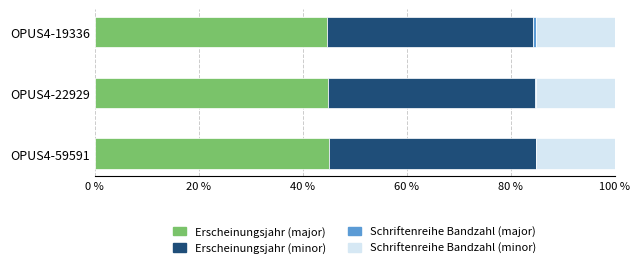

What is the average value of the Erscheinungsjahr (major) series?

44.8